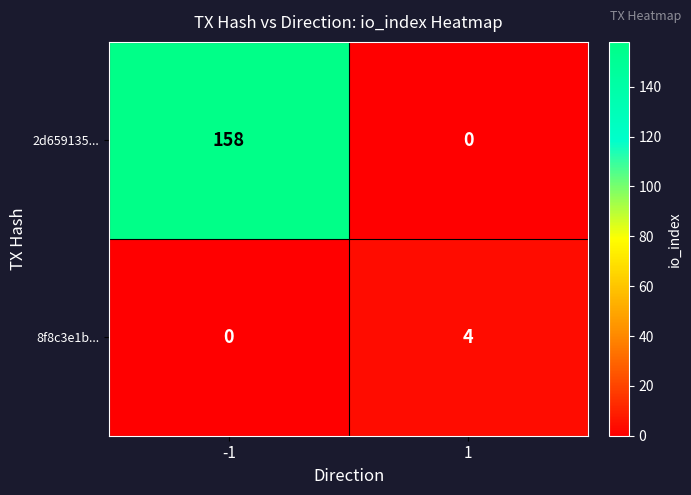

Is the value of 2d659135... at 1 greater than the value of 8f8c3e1b... at 1?

No